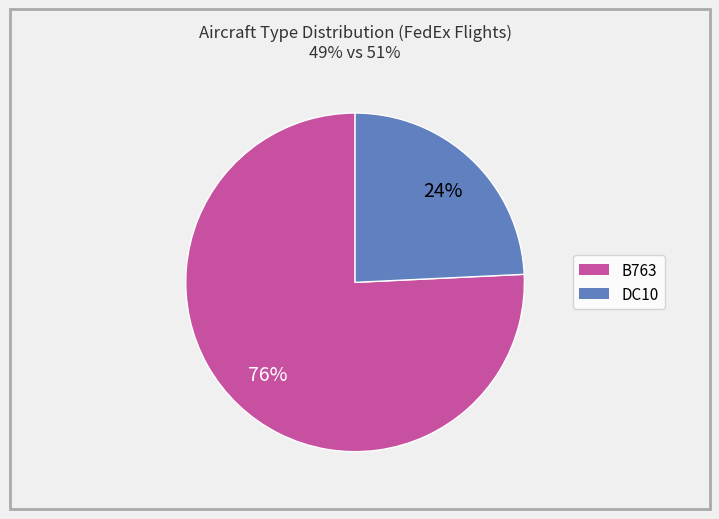

Combined, do B763 and DC10 account for over 50%?

Yes